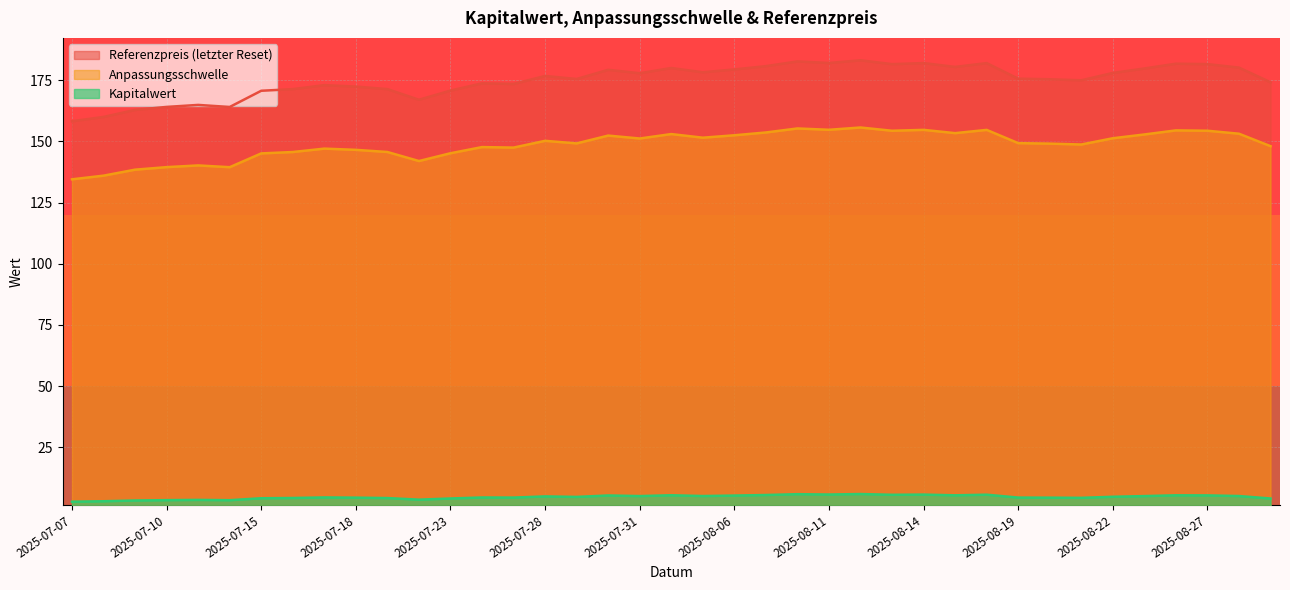

Reading left to right, extract all data points from this chart.

Referenzpreis (letzter Reset): 2025-07-07=158.2	2025-07-08=160.0	2025-07-09=162.9	2025-07-10=164.1	2025-07-11=164.9	2025-07-14=164.1	2025-07-15=170.7	2025-07-16=171.4	2025-07-17=173.0	2025-07-18=172.4	2025-07-21=171.4	2025-07-22=167.0	2025-07-23=170.8	2025-07-24=173.7	2025-07-25=173.5	2025-07-28=176.8	2025-07-29=175.5	2025-07-30=179.3	2025-07-31=177.9	2025-08-04=180.0	2025-08-05=178.3	2025-08-06=179.4	2025-08-07=180.8	2025-08-08=182.7	2025-08-11=182.1	2025-08-12=183.2	2025-08-13=181.6	2025-08-14=182.0	2025-08-15=180.4	2025-08-18=182.0	2025-08-19=175.6	2025-08-20=175.4	2025-08-21=175.0	2025-08-22=178.0	2025-08-25=179.8	2025-08-26=181.8	2025-08-27=181.6	2025-08-28=180.2	2025-08-29=174.2
Anpassungsschwelle: 2025-07-07=134.5	2025-07-08=136.0	2025-07-09=138.4	2025-07-10=139.5	2025-07-11=140.2	2025-07-14=139.5	2025-07-15=145.1	2025-07-16=145.7	2025-07-17=147.1	2025-07-18=146.5	2025-07-21=145.7	2025-07-22=142.0	2025-07-23=145.2	2025-07-24=147.7	2025-07-25=147.5	2025-07-28=150.2	2025-07-29=149.2	2025-07-30=152.4	2025-07-31=151.2	2025-08-04=153.0	2025-08-05=151.5	2025-08-06=152.5	2025-08-07=153.7	2025-08-08=155.3	2025-08-11=154.8	2025-08-12=155.7	2025-08-13=154.4	2025-08-14=154.7	2025-08-15=153.4	2025-08-18=154.7	2025-08-19=149.3	2025-08-20=149.1	2025-08-21=148.7	2025-08-22=151.3	2025-08-25=152.8	2025-08-26=154.5	2025-08-27=154.4	2025-08-28=153.1	2025-08-29=148.1
Kapitalwert: 2025-07-07=2.7	2025-07-08=2.9	2025-07-09=3.2	2025-07-10=3.4	2025-07-11=3.5	2025-07-14=3.3	2025-07-15=4.1	2025-07-16=4.2	2025-07-17=4.5	2025-07-18=4.4	2025-07-21=4.2	2025-07-22=3.5	2025-07-23=4.0	2025-07-24=4.4	2025-07-25=4.4	2025-07-28=4.9	2025-07-29=4.7	2025-07-30=5.3	2025-07-31=5.0	2025-08-04=5.3	2025-08-05=5.0	2025-08-06=5.2	2025-08-07=5.5	2025-08-08=5.8	2025-08-11=5.7	2025-08-12=5.8	2025-08-13=5.5	2025-08-14=5.6	2025-08-15=5.3	2025-08-18=5.6	2025-08-19=4.4	2025-08-20=4.4	2025-08-21=4.3	2025-08-22=4.7	2025-08-25=5.0	2025-08-26=5.3	2025-08-27=5.3	2025-08-28=5.0	2025-08-29=4.0